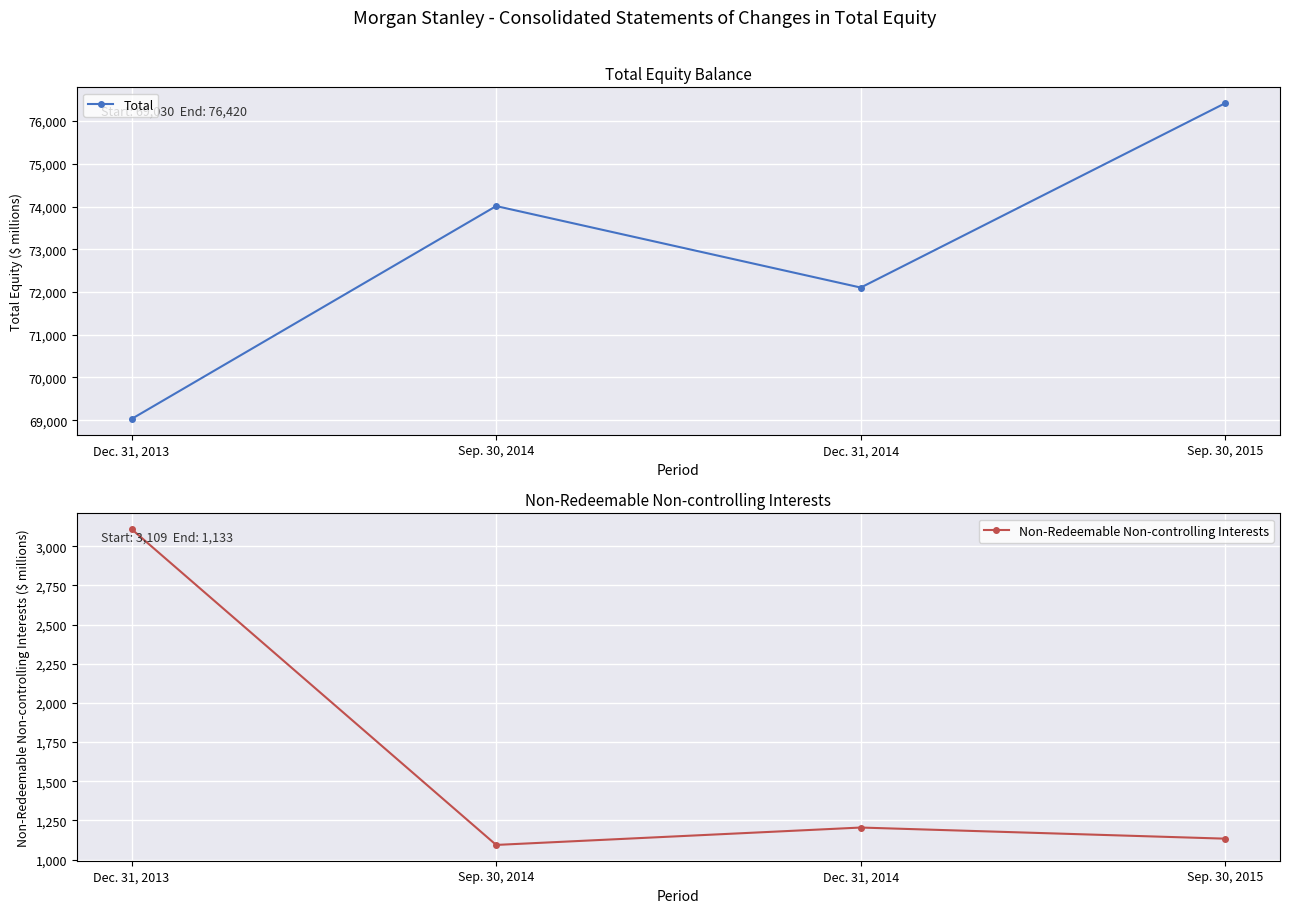

The Non-Redeemable Non-controlling Interests series shows 3109 at Dec. 31, 2013. True or false?

True